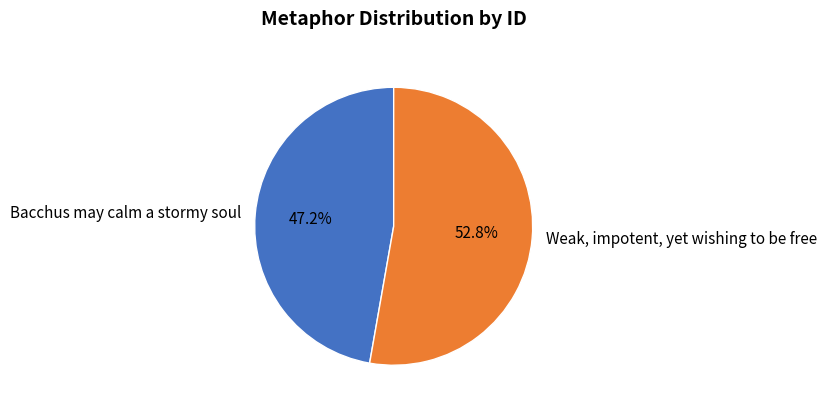

To the nearest percent, what percentage of the pie is Bacchus may calm a stormy soul?

47%